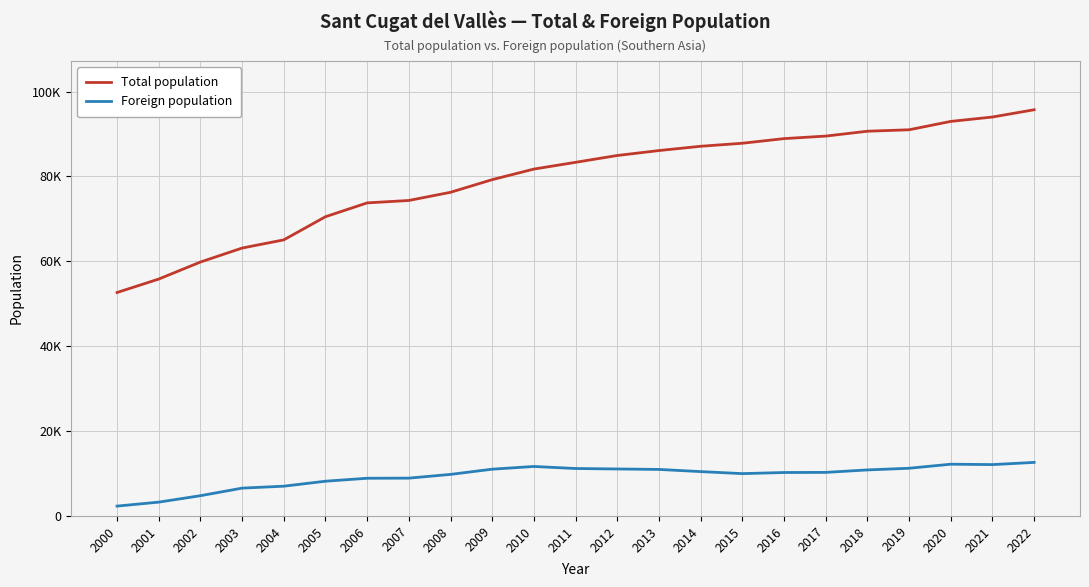

What is the sum of all Foreign population values?

215523